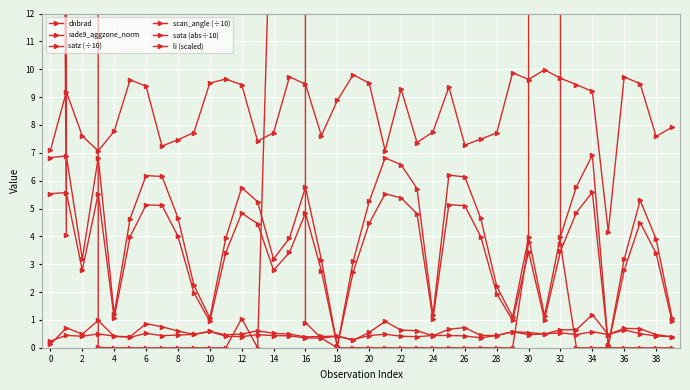

What are all the series names shown in the legend?

dnbrad, rade9_aggzone_norm, satz (÷10), scan_angle (÷10), sata (abs÷10), li (scaled)